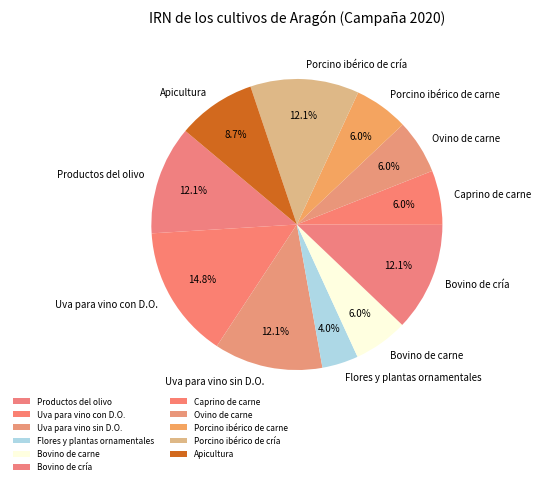

Between Porcino ibérico de carne and Porcino ibérico de cría, which is larger?

Porcino ibérico de cría